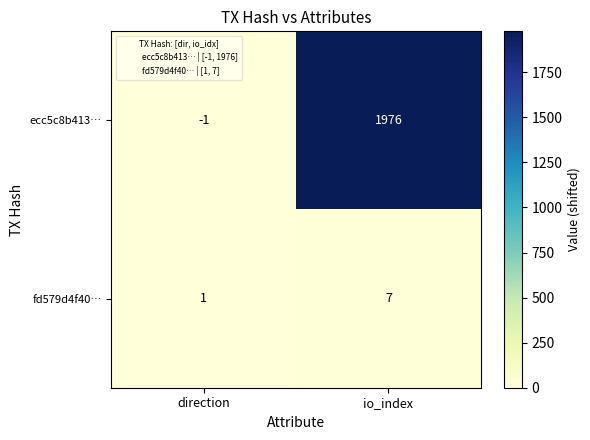

How many distinct data groups are displayed?

2